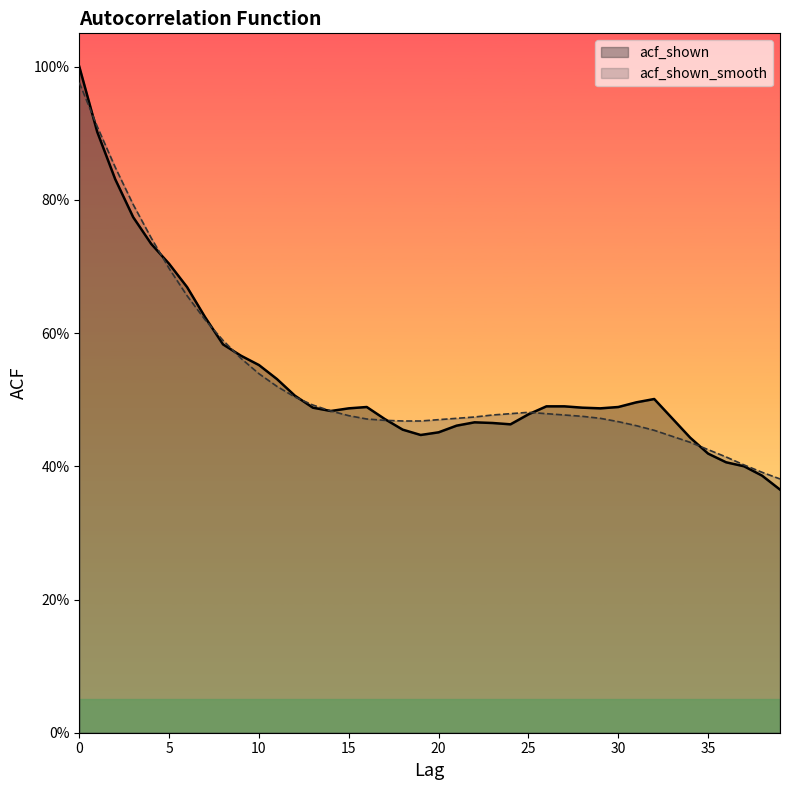

Where is the first local maximum for acf_shown_smooth?

25